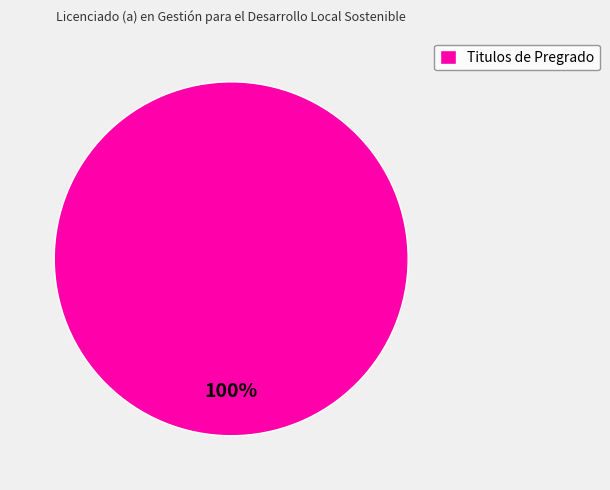

Does Titulos de Pregrado account for over 50% of the chart?

Yes